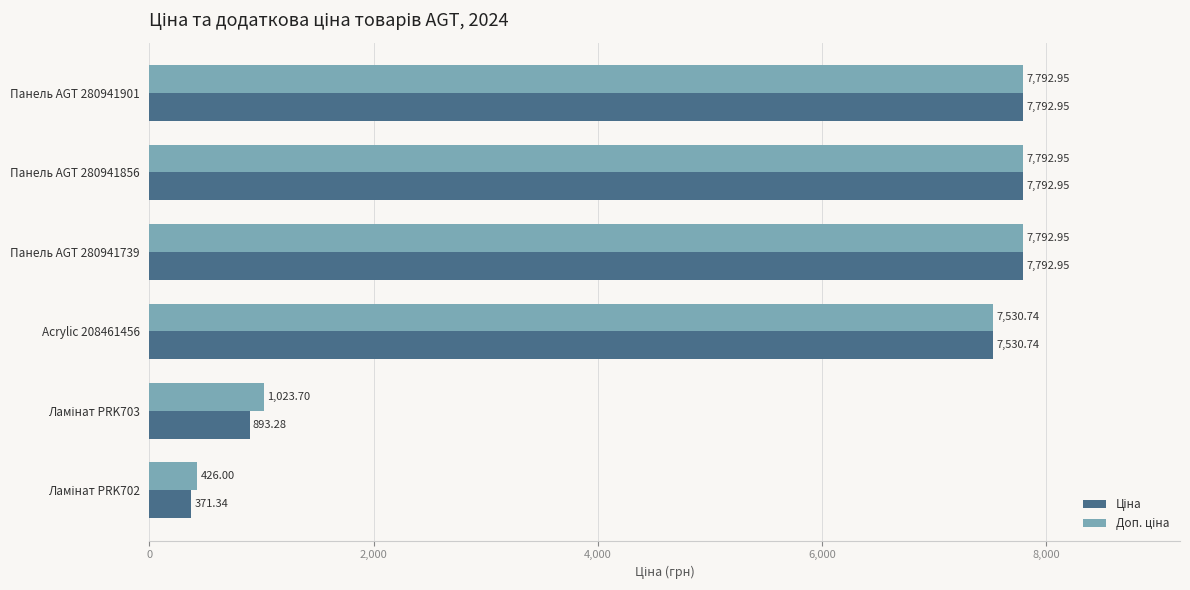

How many categories are shown in the chart?

6